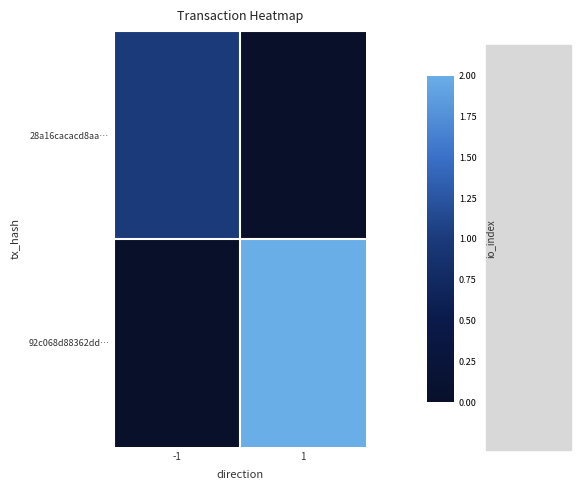

Which series changed the most between -1 and 1?

92c068d88362dd…